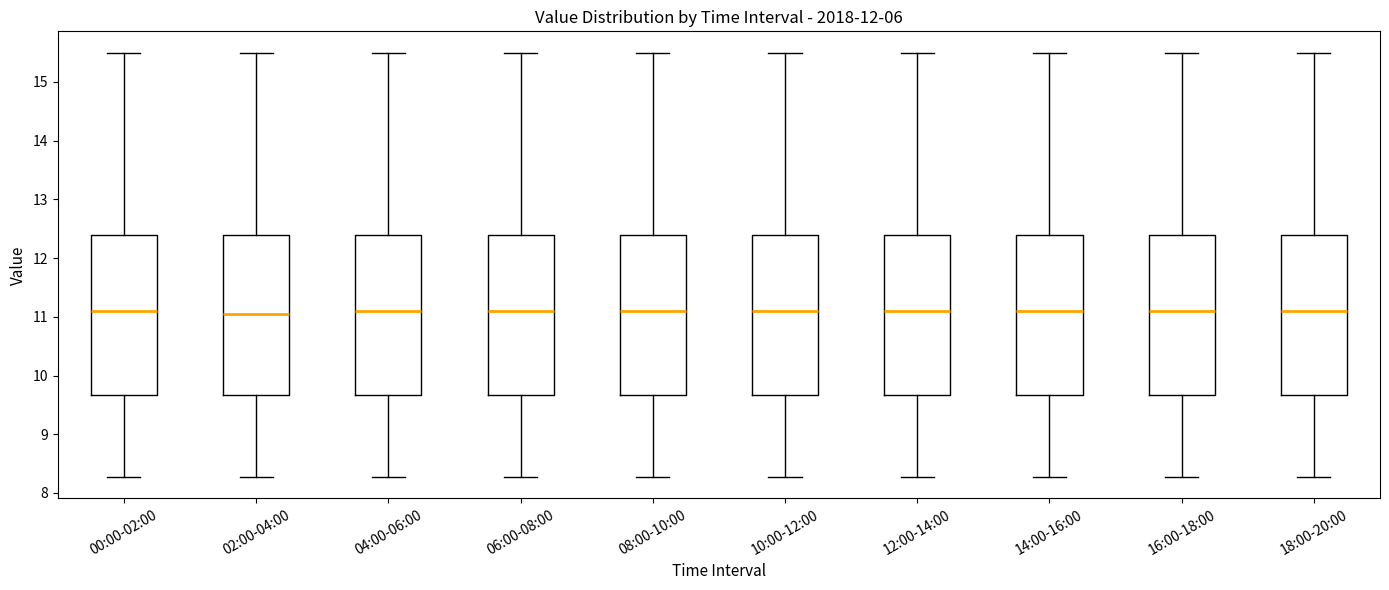

Reading left to right, transcribe this box plot: for each box, give where its median line is, the range the box spans, and where its two whiskers end, as read against the y-axis. The values are not printed on the chart, so give them approximately, as read against the axis.

00:00-02:00: median 11.1, box 9.7 to 12.4, whiskers 8.3 to 15.5
02:00-04:00: median 11.1, box 9.7 to 12.4, whiskers 8.3 to 15.5
04:00-06:00: median 11.1, box 9.7 to 12.4, whiskers 8.3 to 15.5
06:00-08:00: median 11.1, box 9.7 to 12.4, whiskers 8.3 to 15.5
08:00-10:00: median 11.1, box 9.7 to 12.4, whiskers 8.3 to 15.5
10:00-12:00: median 11.1, box 9.7 to 12.4, whiskers 8.3 to 15.5
12:00-14:00: median 11.1, box 9.7 to 12.4, whiskers 8.3 to 15.5
14:00-16:00: median 11.1, box 9.7 to 12.4, whiskers 8.3 to 15.5
16:00-18:00: median 11.1, box 9.7 to 12.4, whiskers 8.3 to 15.5
18:00-20:00: median 11.1, box 9.7 to 12.4, whiskers 8.3 to 15.5